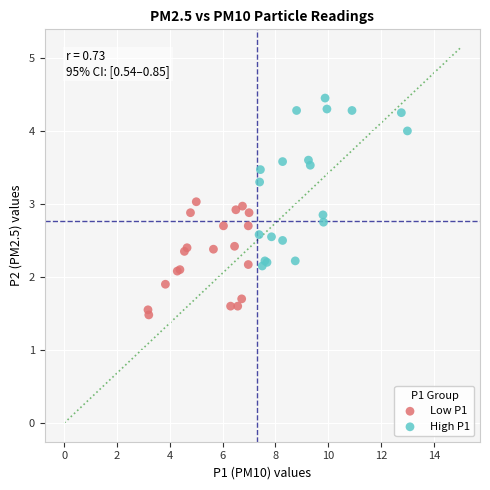

What are all the series names shown in the legend?

Low P1, High P1